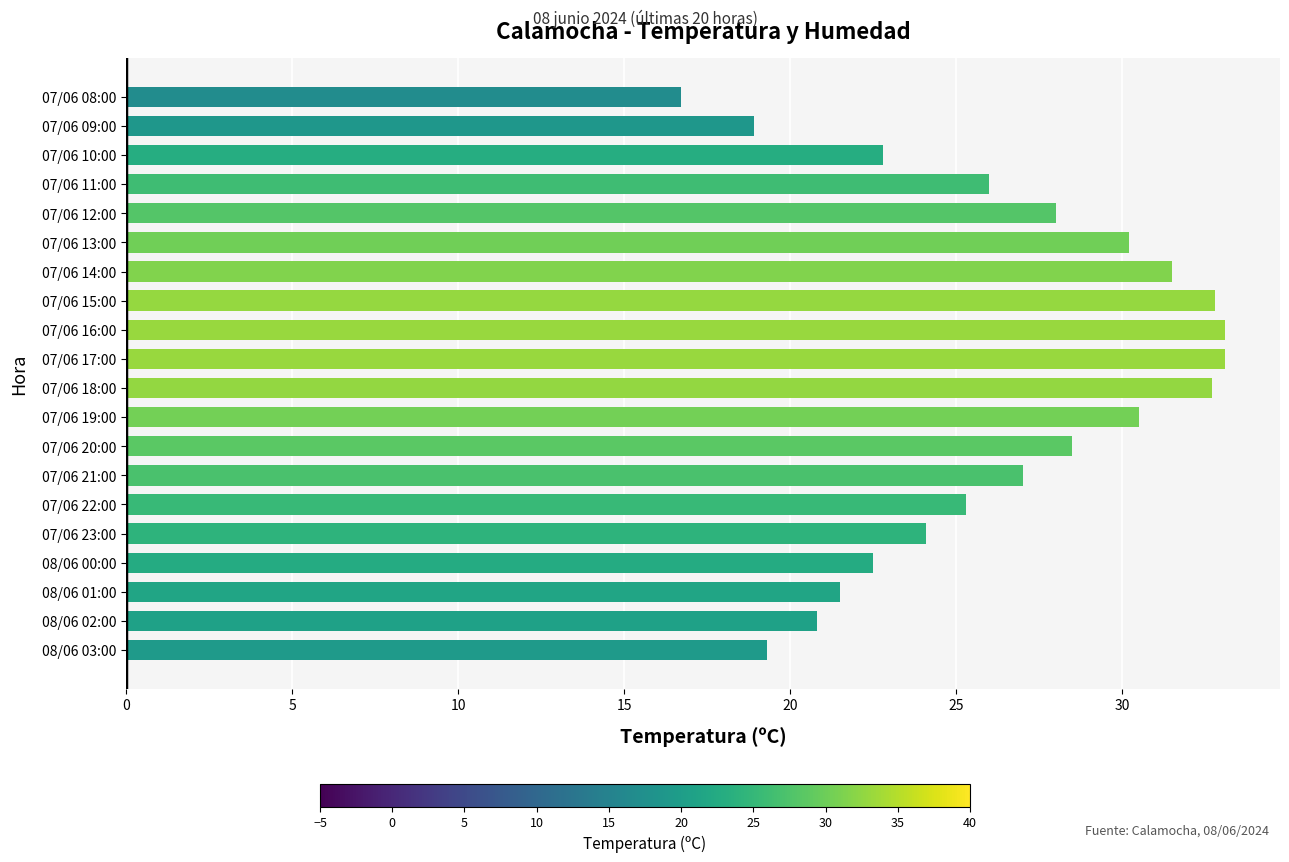

How many distinct data groups are displayed?

1